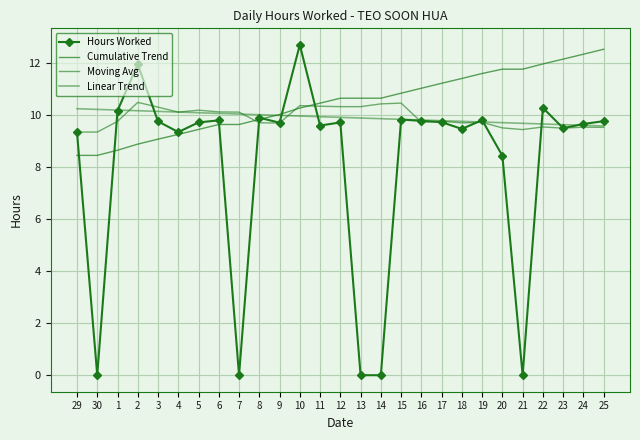

Which category has the lowest value in the Linear Trend series?

25